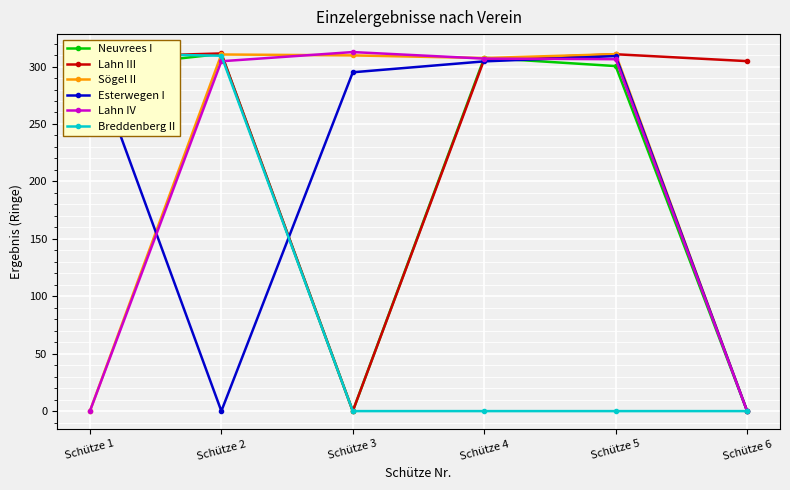

What is the highest value of the Lahn IV series?

312.6